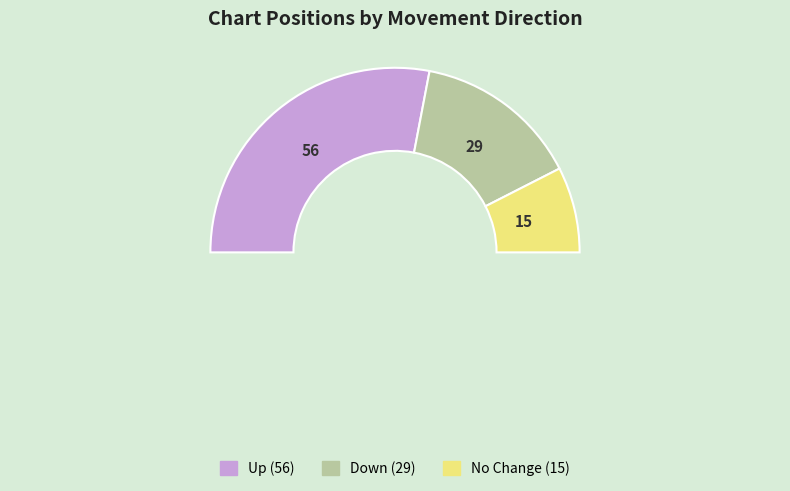

How many segments does this pie chart have?

3